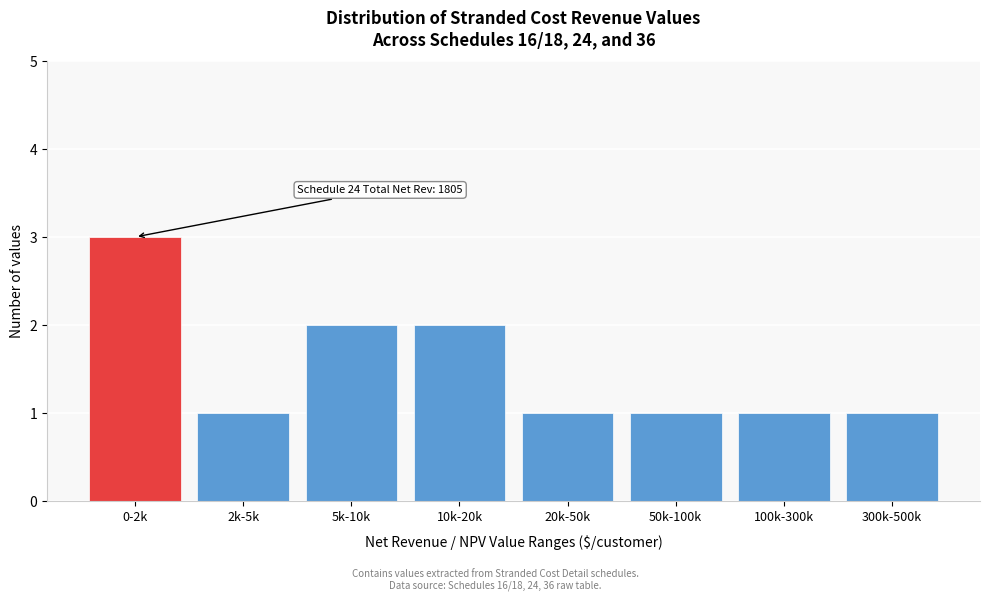

Reading right to left, list all the values displayed in this chart.

300k-500k=1	100k-300k=1	50k-100k=1	20k-50k=1	10k-20k=2	5k-10k=2	2k-5k=1	0-2k=3